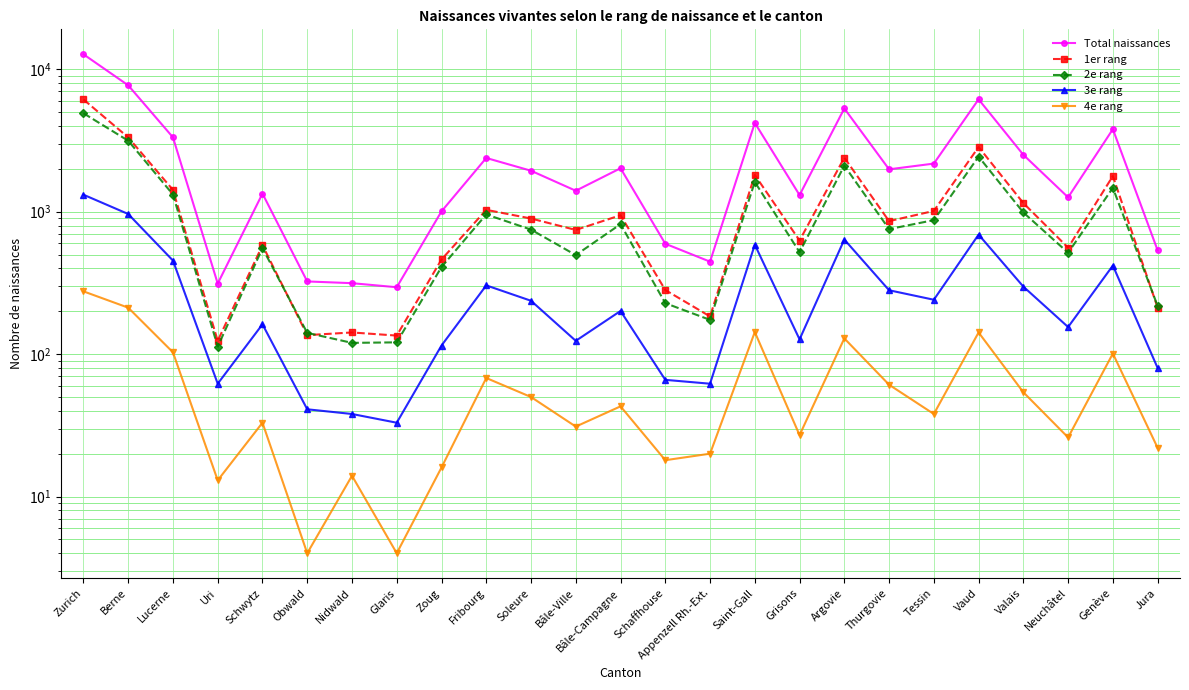

Reading left to right, list all the values displayed in this chart.

Total naissances: Zurich=12752	Berne=7720	Lucerne=3329	Uri=313	Schwytz=1341	Obwald=324	Nidwald=315	Glaris=295	Zoug=1006	Fribourg=2385	Soleure=1940	Bâle-Ville=1404	Bâle-Campagne=2020	Schaffhouse=596	Appenzell Rh.-Ext.=446	Saint-Gall=4205	Grisons=1309	Argovie=5312	Thurgovie=1985	Tessin=2178	Vaud=6155	Valais=2510	Neuchâtel=1262	Genève=3798	Jura=536
1er rang: Zurich=6146	Berne=3325	Lucerne=1423	Uri=124	Schwytz=582	Obwald=136	Nidwald=142	Glaris=135	Zoug=462	Fribourg=1031	Soleure=896	Bâle-Ville=745	Bâle-Campagne=945	Schaffhouse=282	Appenzell Rh.-Ext.=184	Saint-Gall=1812	Grisons=628	Argovie=2396	Thurgovie=859	Tessin=1013	Vaud=2848	Valais=1150	Neuchâtel=559	Genève=1781	Jura=212
2e rang: Zurich=4915	Berne=3152	Lucerne=1321	Uri=113	Schwytz=555	Obwald=141	Nidwald=120	Glaris=121	Zoug=409	Fribourg=957	Soleure=749	Bâle-Ville=496	Bâle-Campagne=818	Schaffhouse=228	Appenzell Rh.-Ext.=174	Saint-Gall=1618	Grisons=520	Argovie=2107	Thurgovie=755	Tessin=873	Vaud=2437	Valais=988	Neuchâtel=515	Genève=1471	Jura=218
3e rang: Zurich=1317	Berne=964	Lucerne=454	Uri=62	Schwytz=162	Obwald=41	Nidwald=38	Glaris=33	Zoug=115	Fribourg=304	Soleure=237	Bâle-Ville=124	Bâle-Campagne=201	Schaffhouse=66	Appenzell Rh.-Ext.=62	Saint-Gall=587	Grisons=127	Argovie=638	Thurgovie=281	Tessin=241	Vaud=691	Valais=298	Neuchâtel=155	Genève=419	Jura=80
4e rang: Zurich=276	Berne=212	Lucerne=103	Uri=13	Schwytz=33	Obwald=4	Nidwald=14	Glaris=4	Zoug=16	Fribourg=68	Soleure=50	Bâle-Ville=31	Bâle-Campagne=43	Schaffhouse=18	Appenzell Rh.-Ext.=20	Saint-Gall=143	Grisons=27	Argovie=129	Thurgovie=61	Tessin=38	Vaud=142	Valais=54	Neuchâtel=26	Genève=101	Jura=22